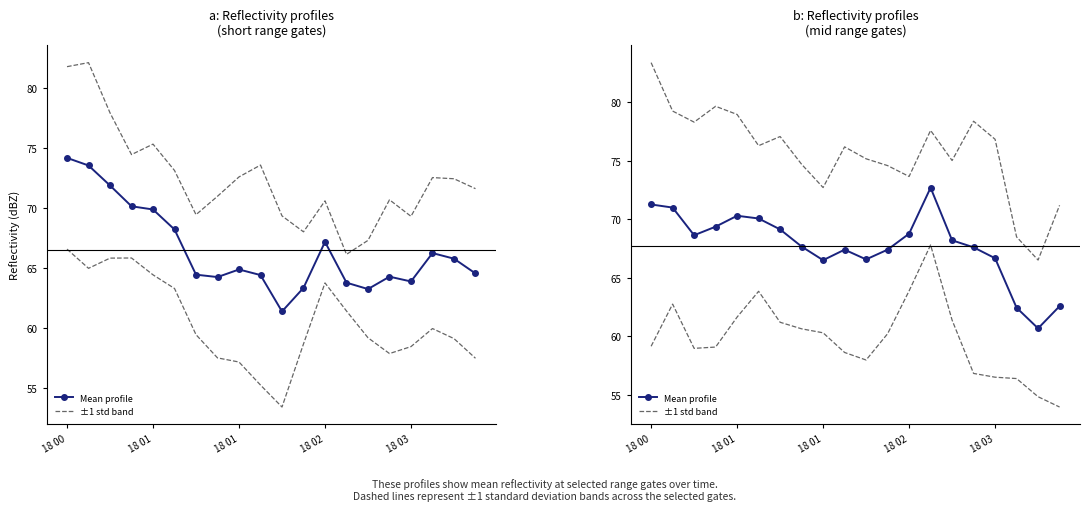

What is the label of the 3rd point from the left?

18 01